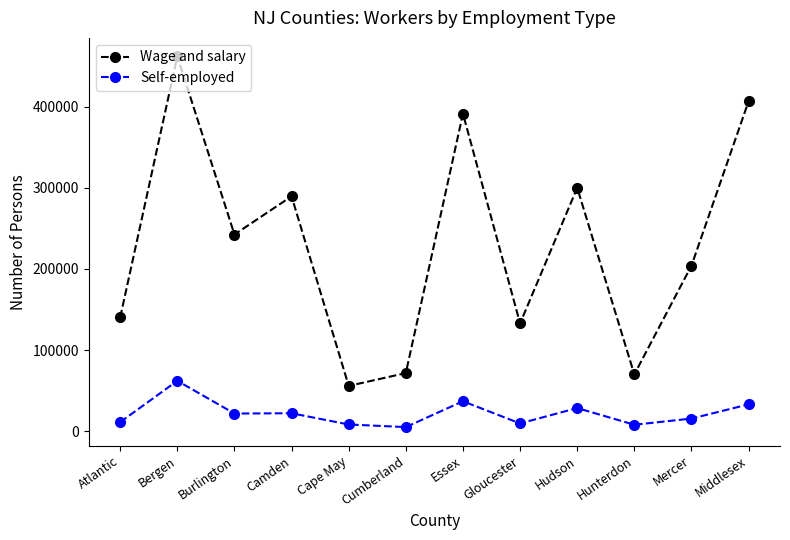

What is the difference between the highest and lowest values at Bergen?

399826